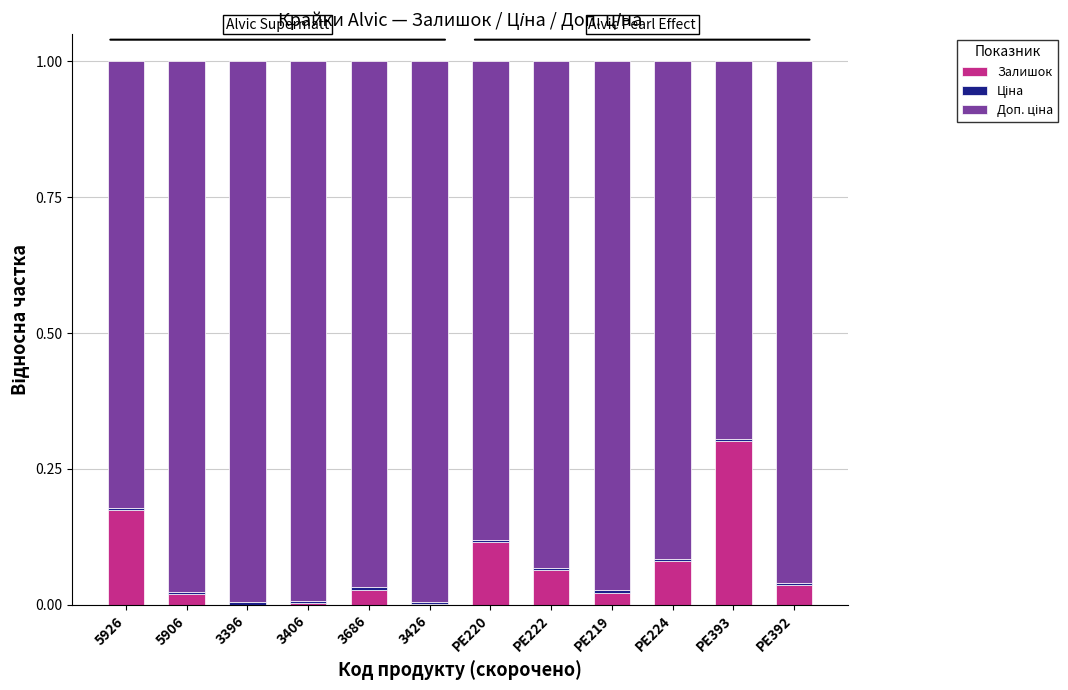

What is the highest value of the Залишок series?

0.3